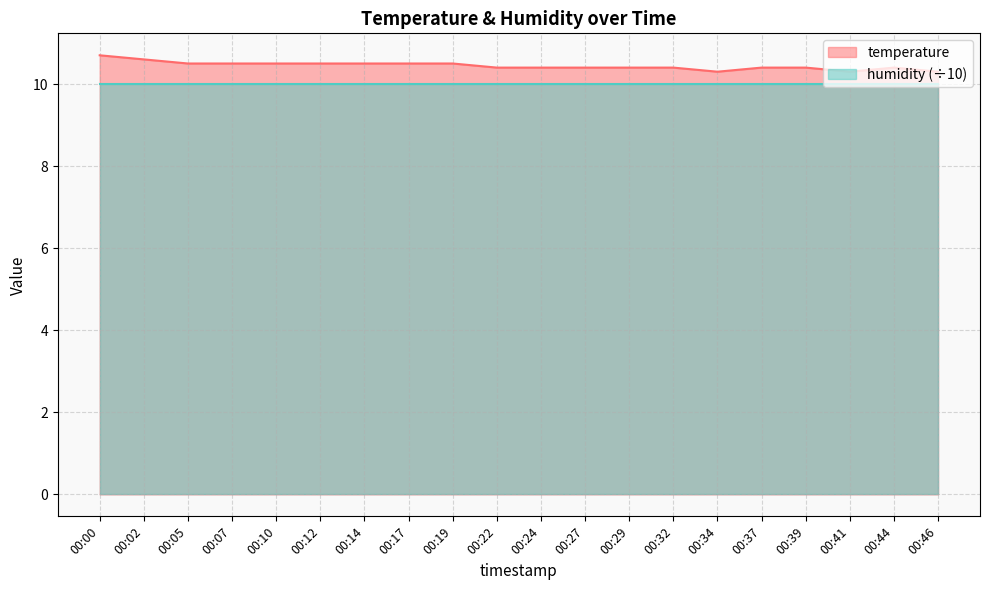

List the labels in order of value, smallest first.

00:34, 00:41, 00:46, 00:22, 00:24, 00:27, 00:29, 00:32, 00:37, 00:39, 00:44, 00:05, 00:07, 00:10, 00:12, 00:14, 00:17, 00:19, 00:02, 00:00